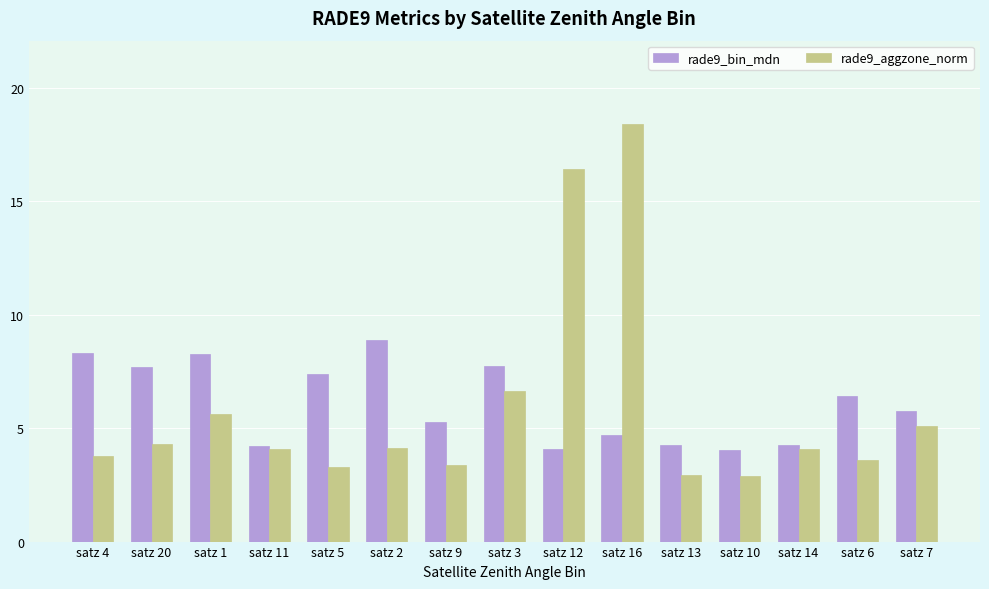

What is the difference between the maximum and minimum values in the rade9_aggzone_norm series?

15.5